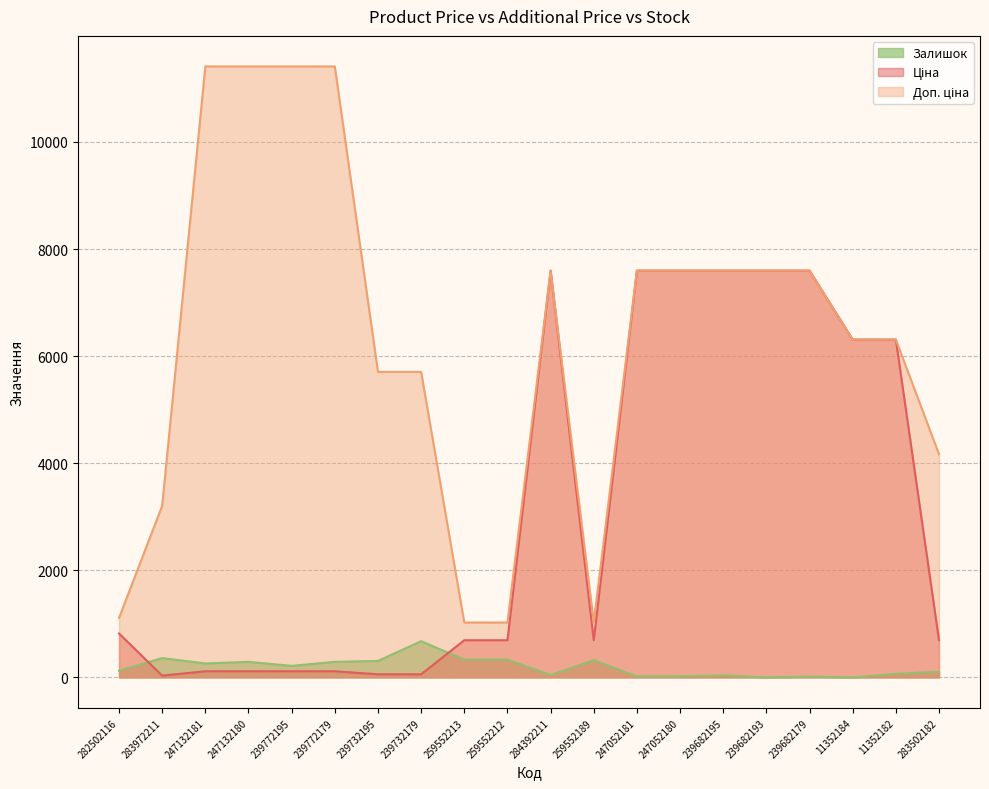

Where is Залишок nearest to the value 338?

259552212